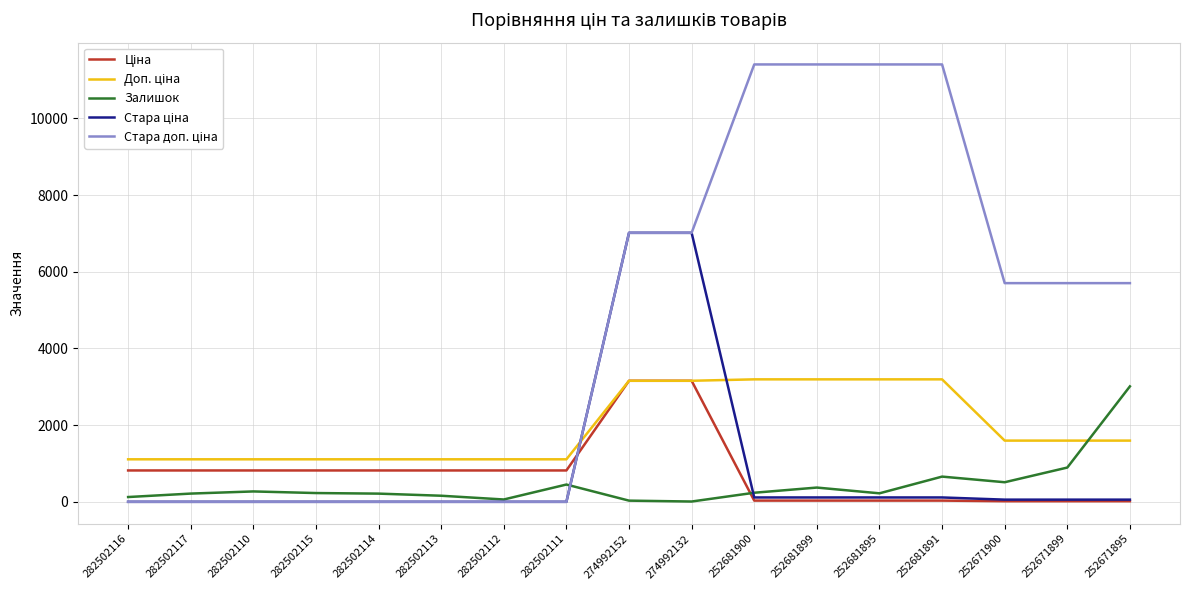

What is the spread (max minus min) of values at 282502110?

1109.2